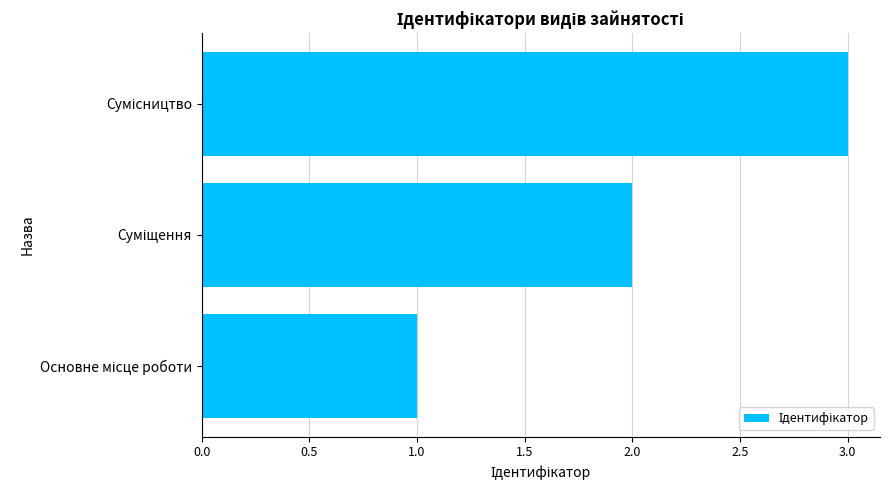

What is the sum of all values?

6